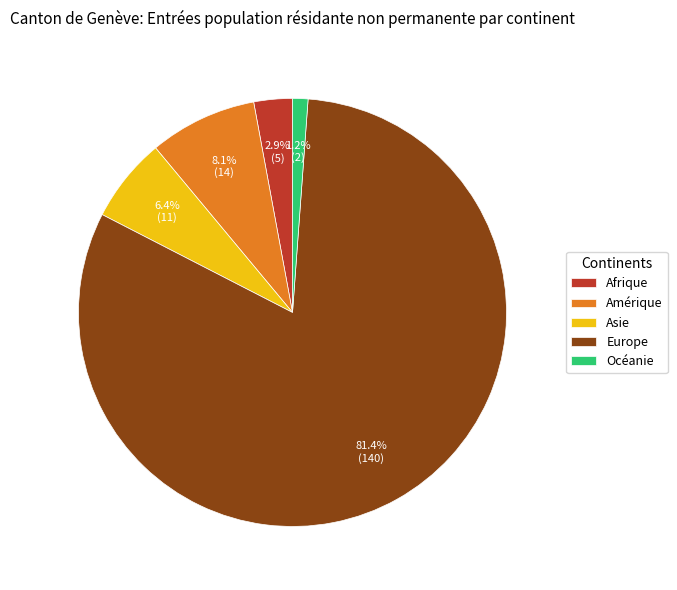

To the nearest percent, what is the difference between the largest and smallest slice percentages?

80%